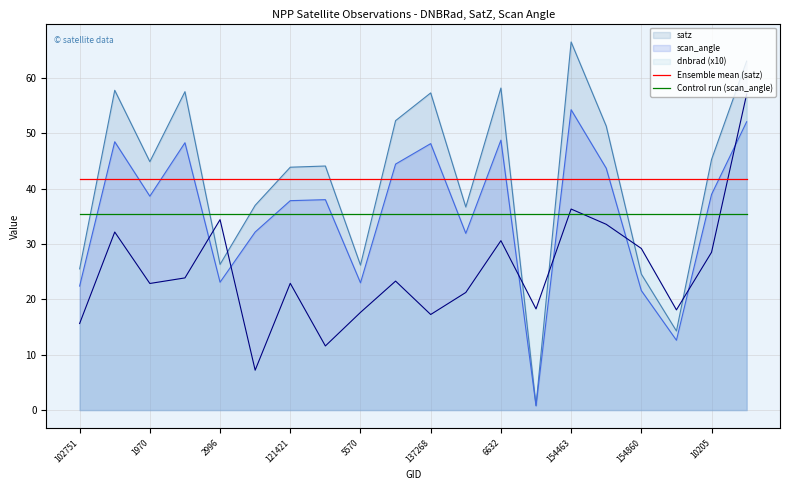

Which category has the highest value across all series?

154463